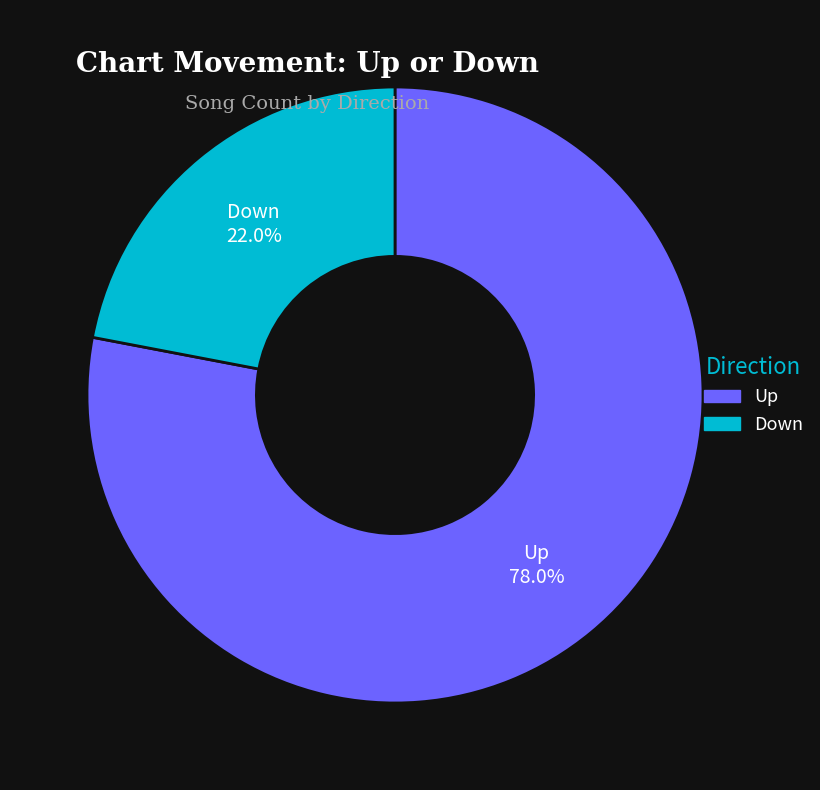

Is there a majority slice in this chart?

Yes